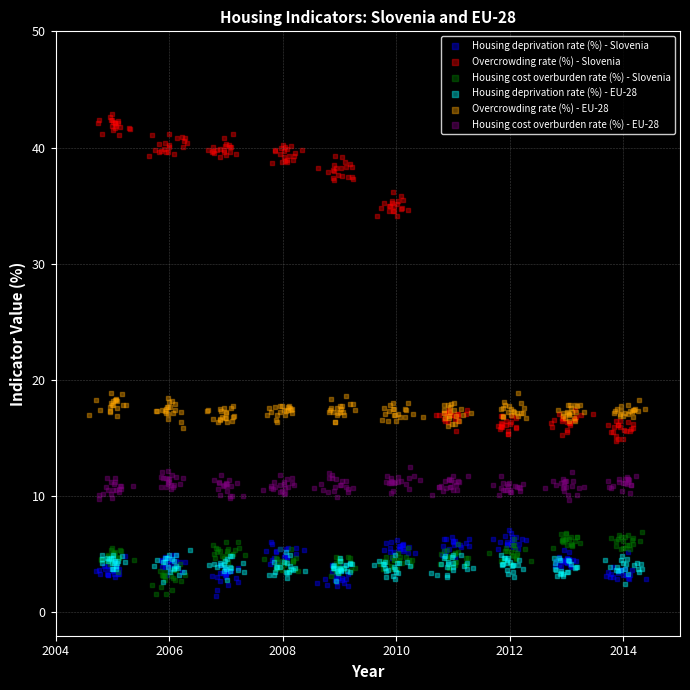

Which series reaches the maximum Y coordinate?

Overcrowding rate (%) - Slovenia